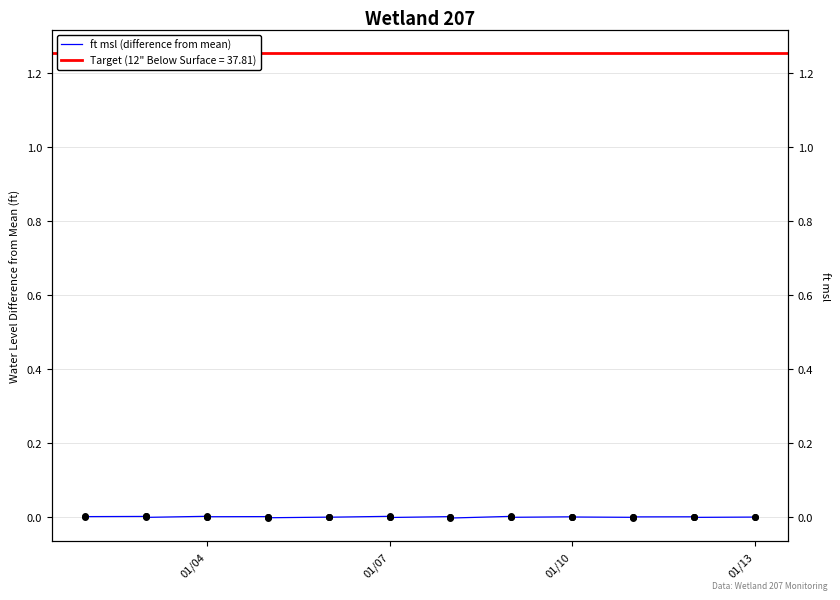

Does the chart have visible grid lines?

Yes